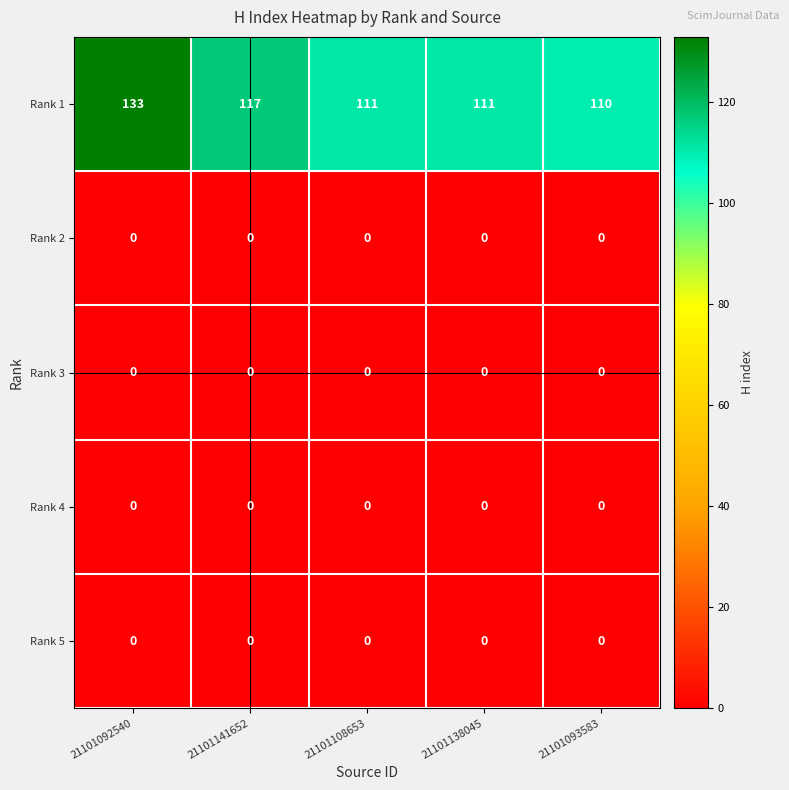

What is the approximate value of Rank 1 at 21101108653?

111